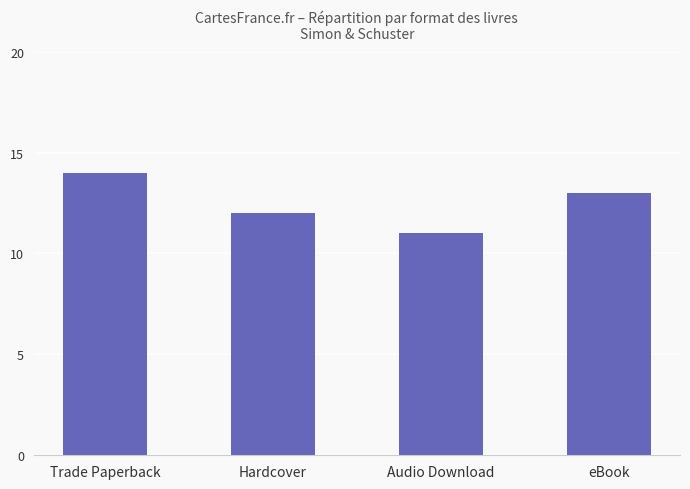

At which label is the value closest to 12?

Hardcover